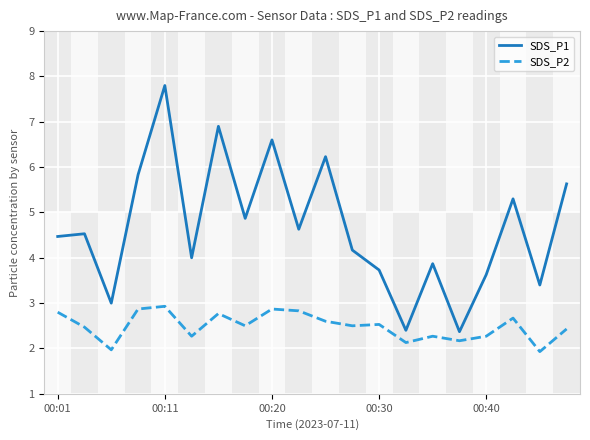

Which series has the widest spread of values?

SDS_P1